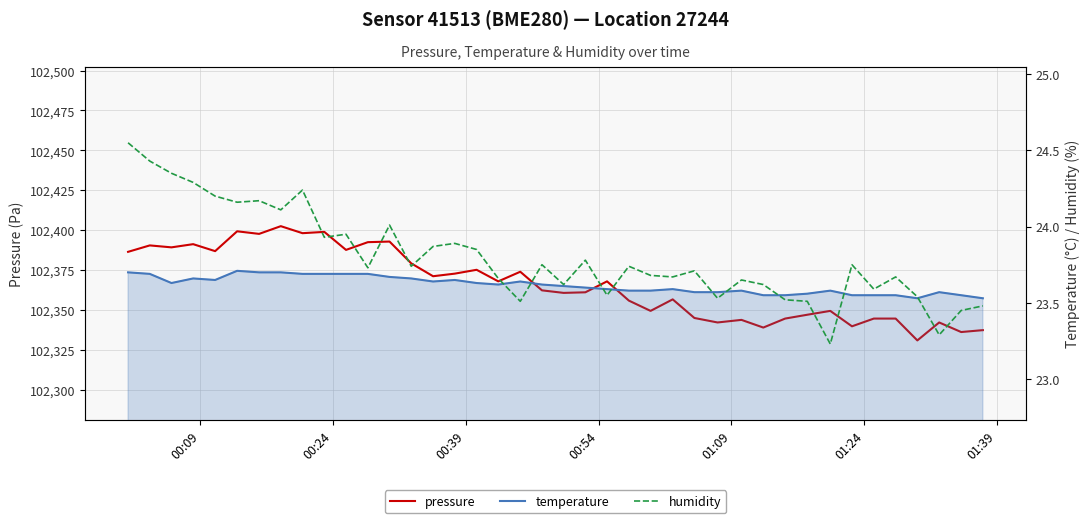

Reading right to left, what are all the values shown in this chart?

pressure: 102337.4	102336.2	102342.2	102330.9	102344.6	102344.6	102339.8	102349.4	102347.0	102344.6	102339.0	102343.8	102342.2	102345.0	102356.7	102349.4	102355.9	102367.9	102361.1	102360.7	102362.3	102374.0	102367.9	102375.2	102372.8	102371.2	102379.2	102392.9	102392.5	102387.7	102398.9	102398.1	102402.5	102397.7	102399.3	102386.9	102391.2	102389.2	102390.5	102386.4
temperature: 23.5	23.6	23.6	23.5	23.6	23.6	23.6	23.6	23.6	23.6	23.6	23.6	23.6	23.6	23.6	23.6	23.6	23.6	23.6	23.6	23.6	23.6	23.6	23.6	23.6	23.6	23.7	23.7	23.7	23.7	23.7	23.7	23.7	23.7	23.7	23.6	23.7	23.6	23.7	23.7
humidity: 23.5	23.4	23.3	23.5	23.7	23.6	23.8	23.2	23.5	23.5	23.6	23.6	23.5	23.7	23.7	23.7	23.7	23.6	23.8	23.6	23.8	23.5	23.7	23.9	23.9	23.9	23.7	24.0	23.7	23.9	23.9	24.2	24.1	24.2	24.2	24.2	24.3	24.4	24.4	24.6